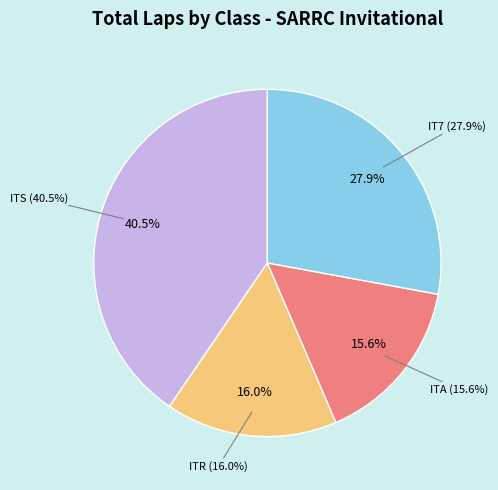

Does IT7 (McLean) represent more than half of the total?

No